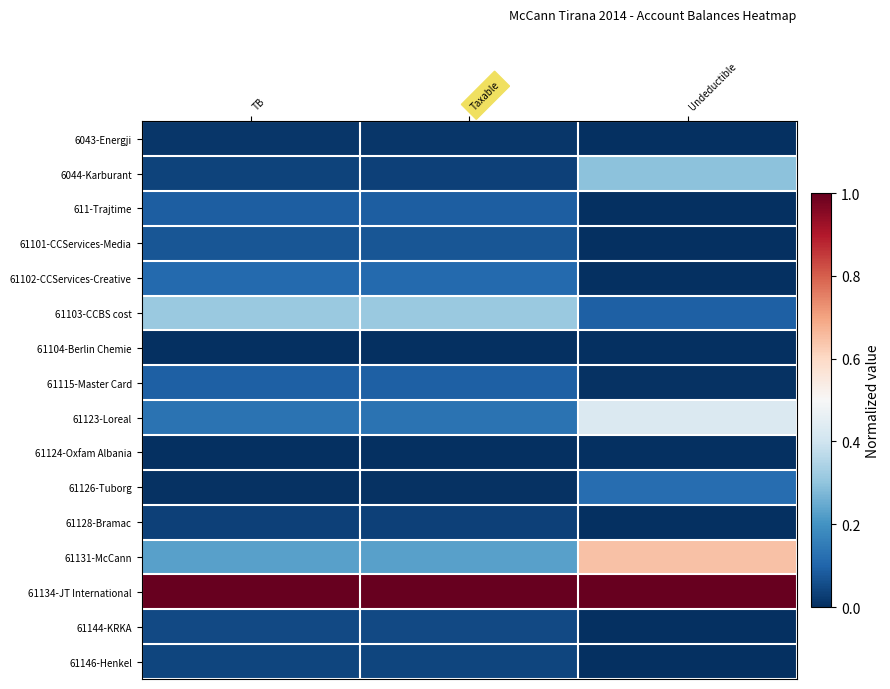

Rank the series by their maximum value, from highest to lowest.

61134-JT International, 61131-McCann, 61123-Loreal, 61103-CCBS cost, 6044-Karburant, 61126-Tuborg, 61102-CCServices-Creative, 61115-Master Card, 611-Trajtime, 61101-CCServices-Media, 61144-KRKA, 61146-Henkel, 61128-Bramac, 6043-Energji, 61104-Berlin Chemie, 61124-Oxfam Albania